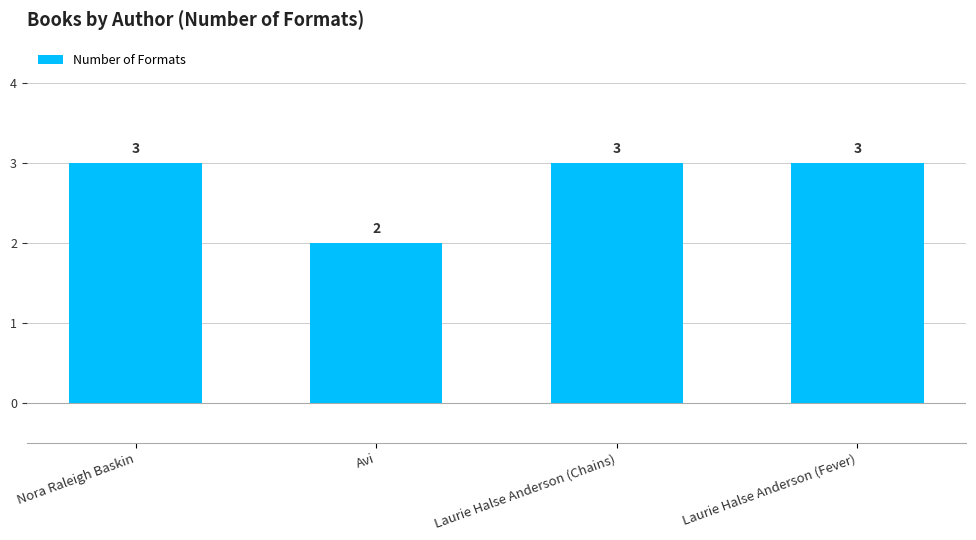

What is the average value?

3